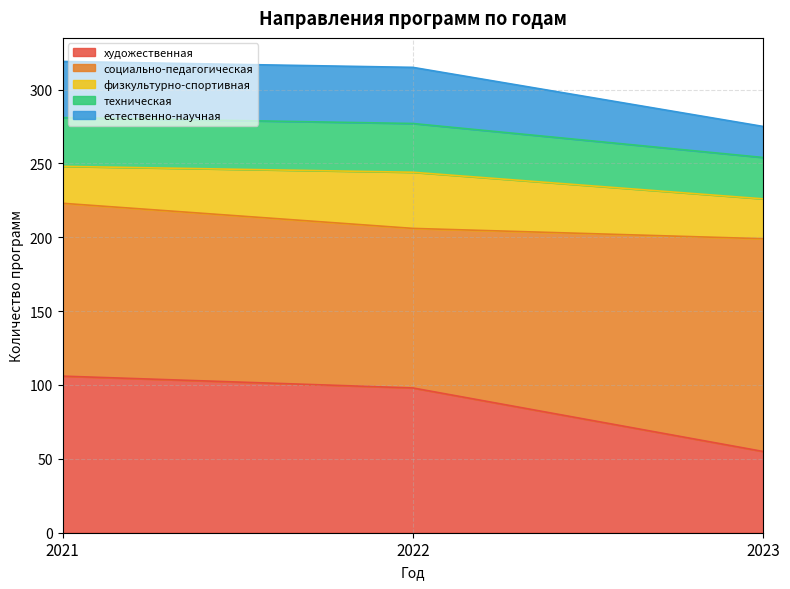

How many lines are shown in the chart?

5